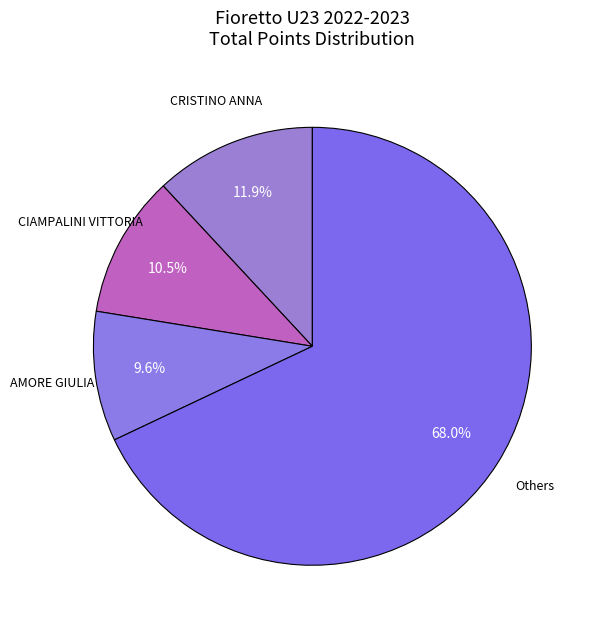

How many slices are in this pie chart?

4